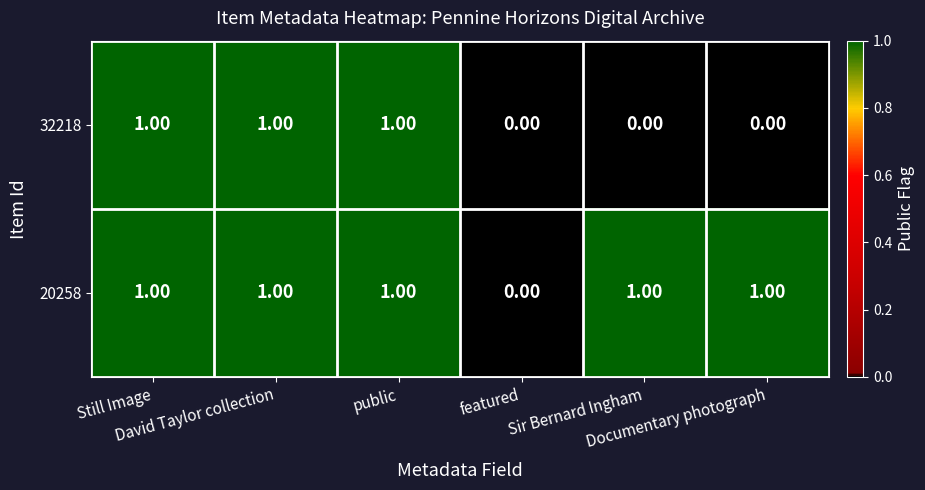

Which series has the largest total across all categories?

20258